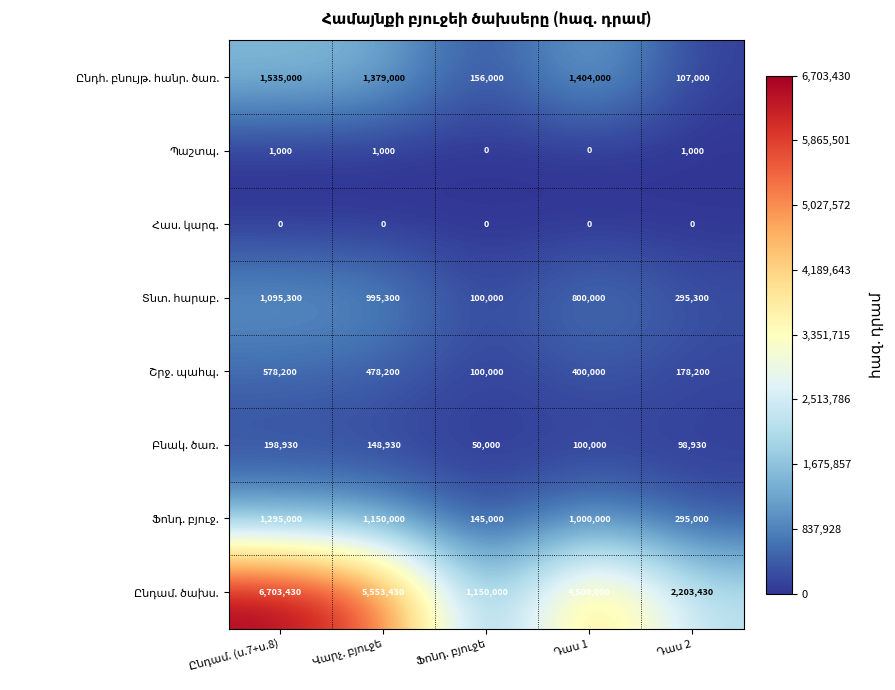

What is the greatest value displayed?

6703430